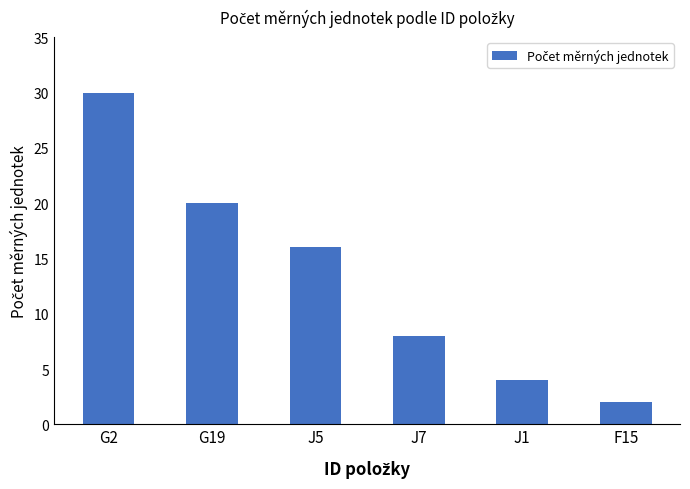

What is the ratio of the value at F15 to the value at G19?

0.1